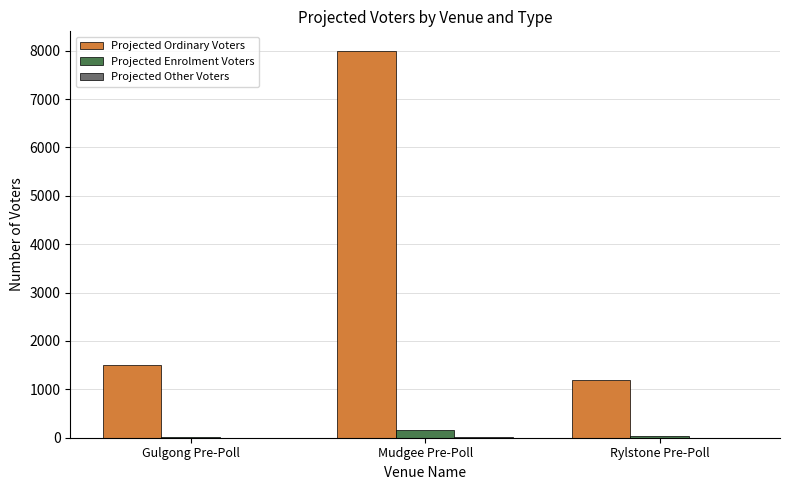

The value of Projected Ordinary Voters at Mudgee Pre-Poll is 8000. True or false?

True